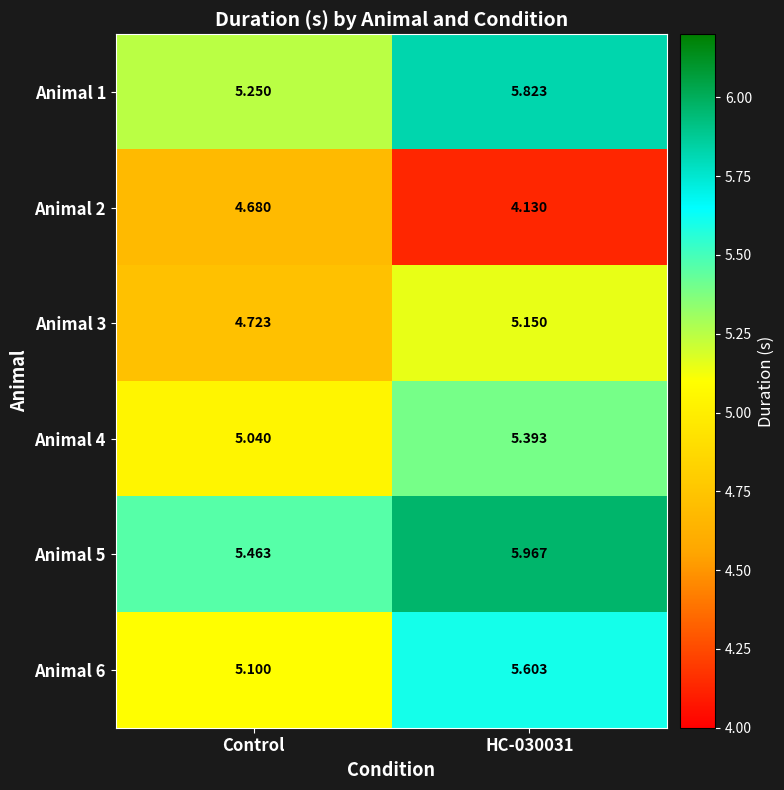

Which series has the largest range (max minus min)?

Animal 1